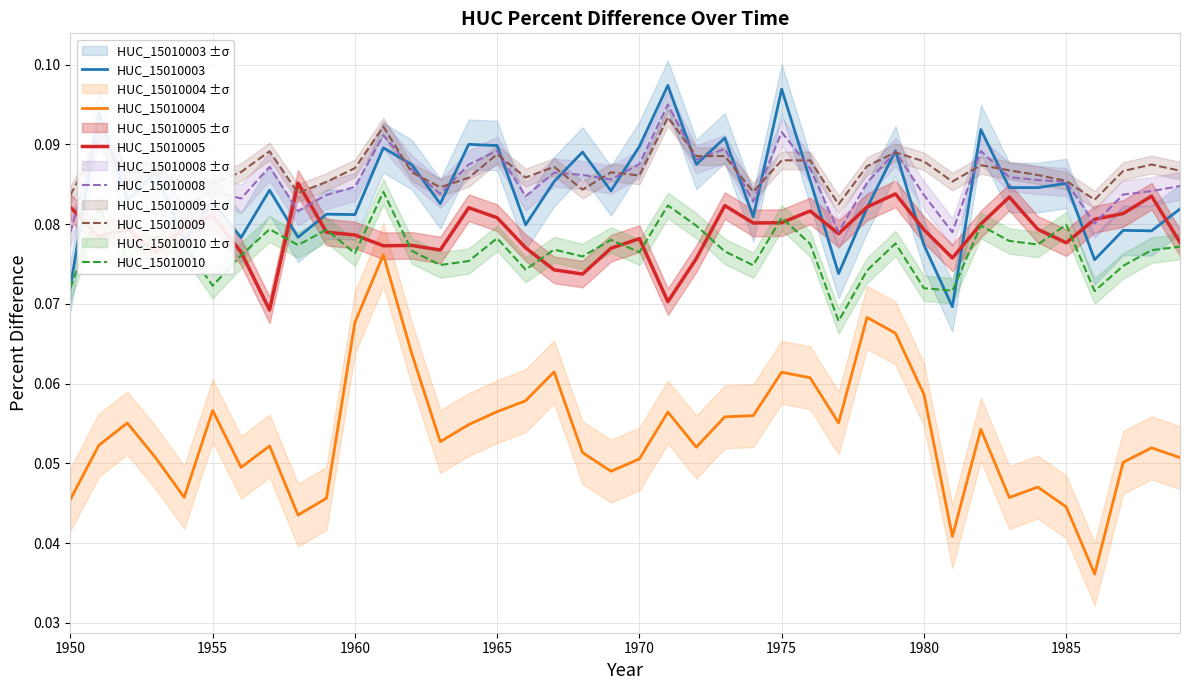

What is the sum of all HUC_15010008 values?

3.4